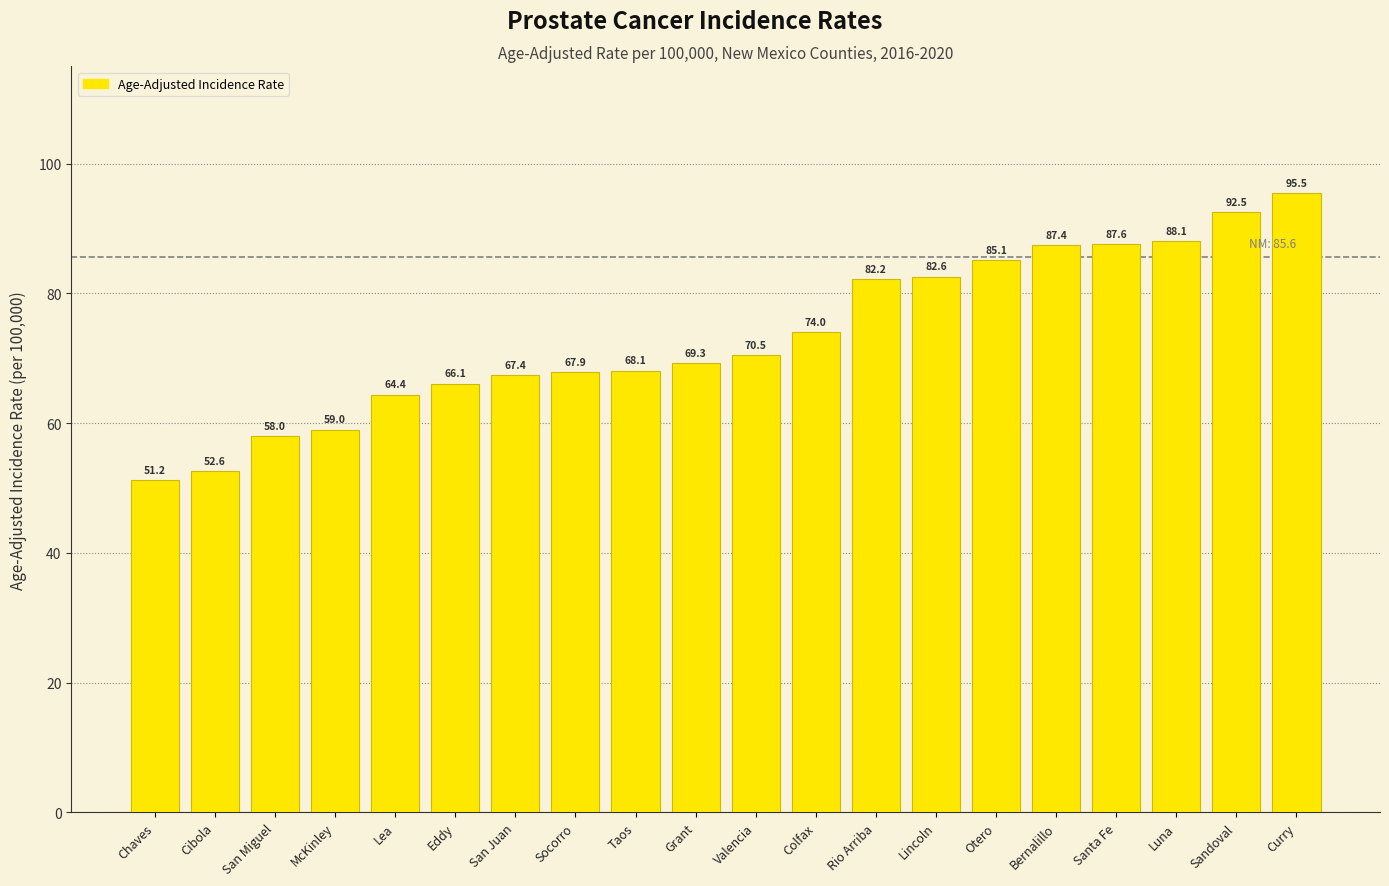

What is the change in value from San Miguel to Eddy?

+8.1